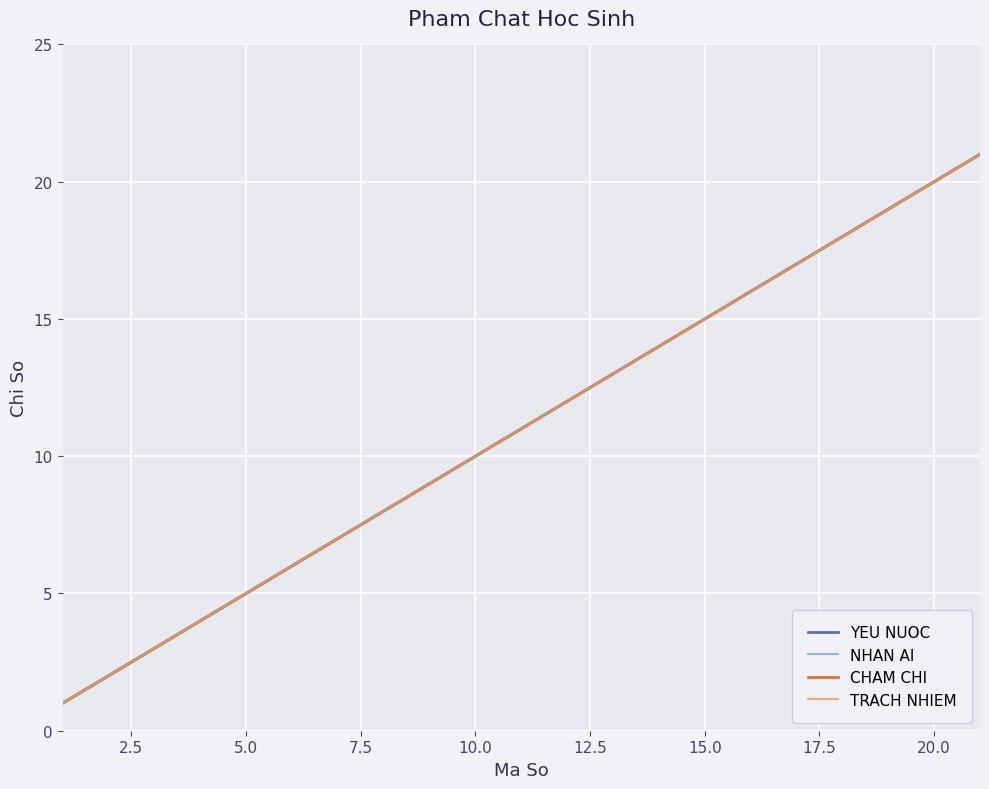

Does the chart have visible grid lines?

Yes